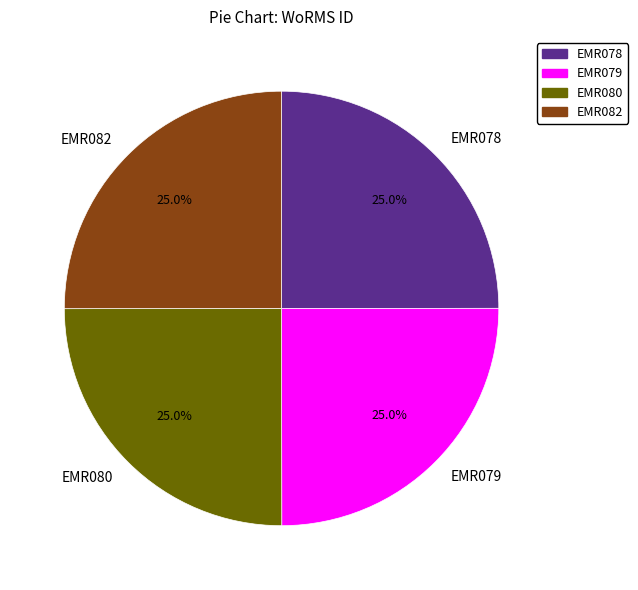

Is EMR078 the majority of the pie?

No